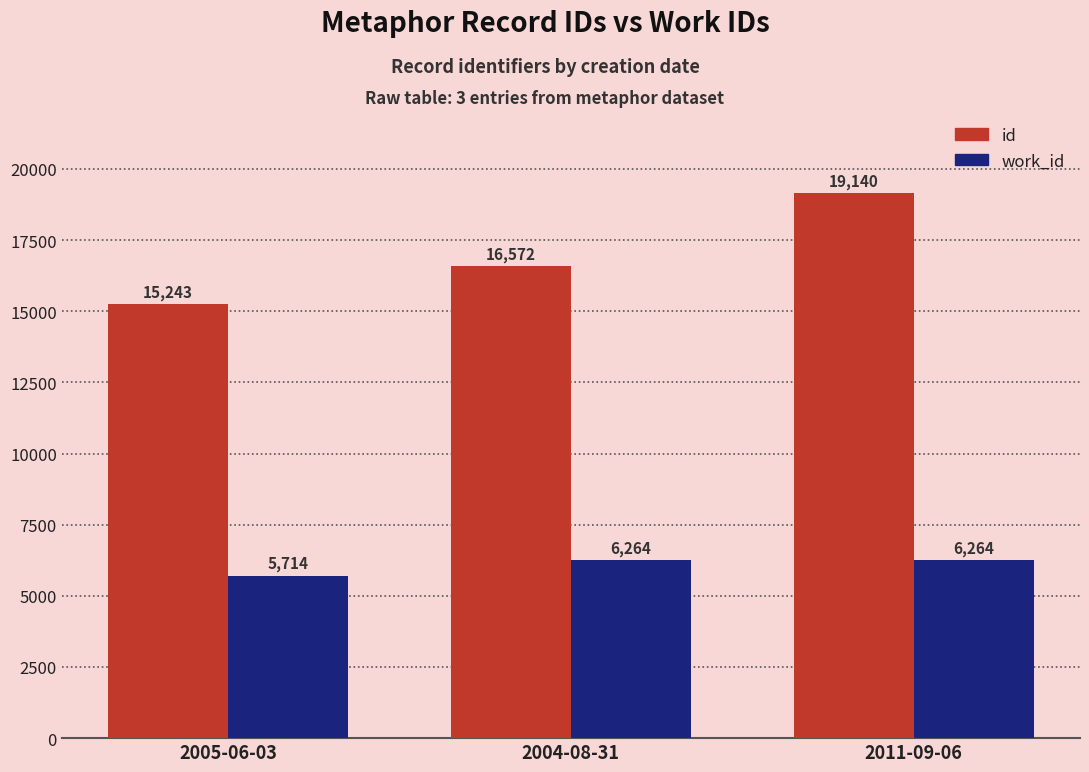

At 2004-08-31, list the series in order from largest to smallest.

id, work_id